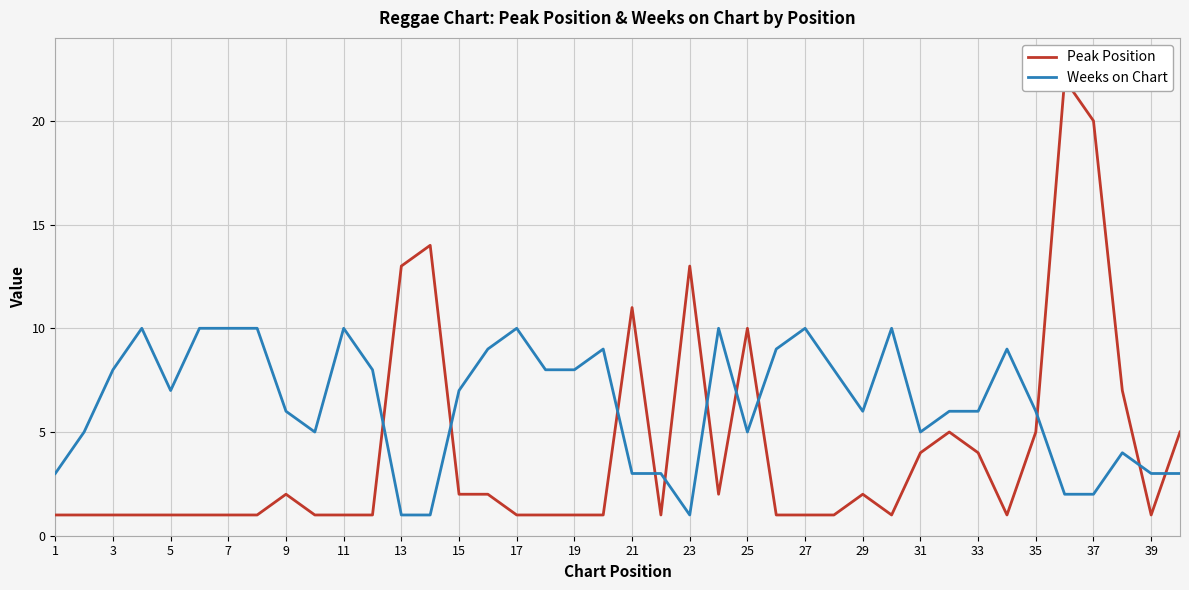

What is the value of the Weeks on Chart point at the 12th from the left?

8